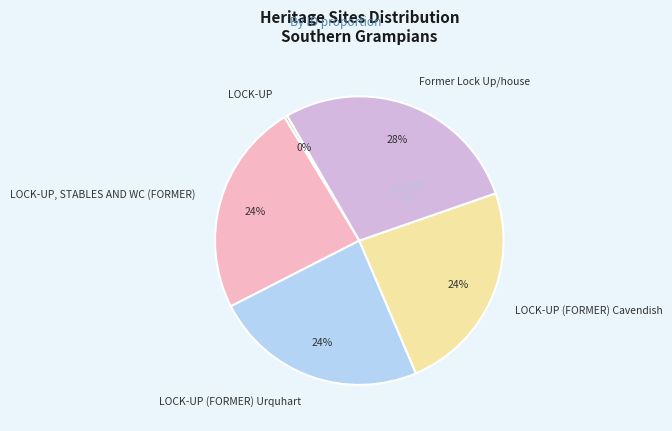

Between LOCK-UP (FORMER) Cavendish and LOCK-UP, which is larger?

LOCK-UP (FORMER) Cavendish